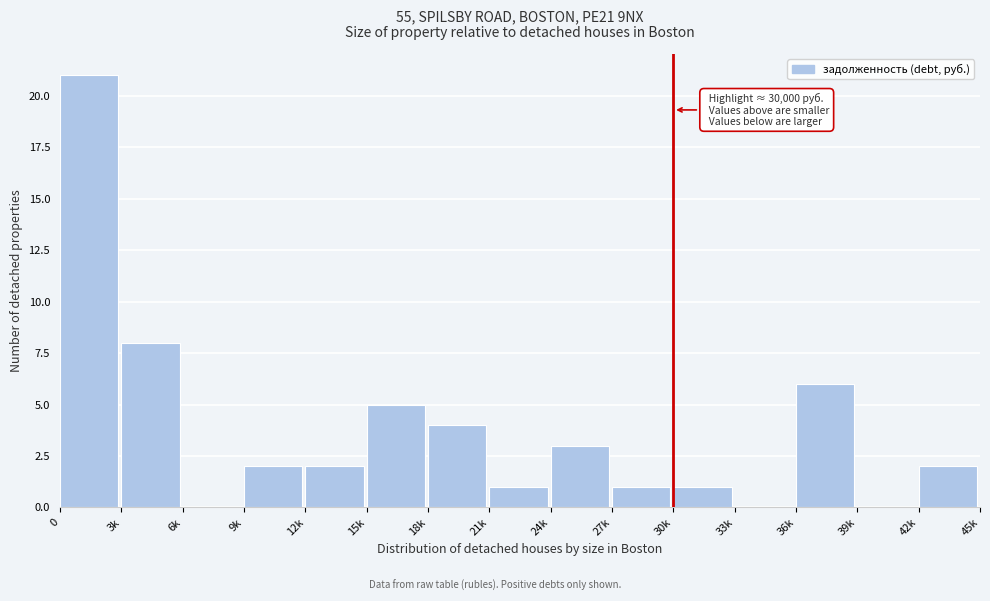

Reading left to right, what are all the values shown in this chart?

0=21	3k=8	6k=0	9k=2	12k=2	15k=5	18k=4	21k=1	24k=3	27k=1	30k=1	33k=0	36k=6	39k=0	42k=2